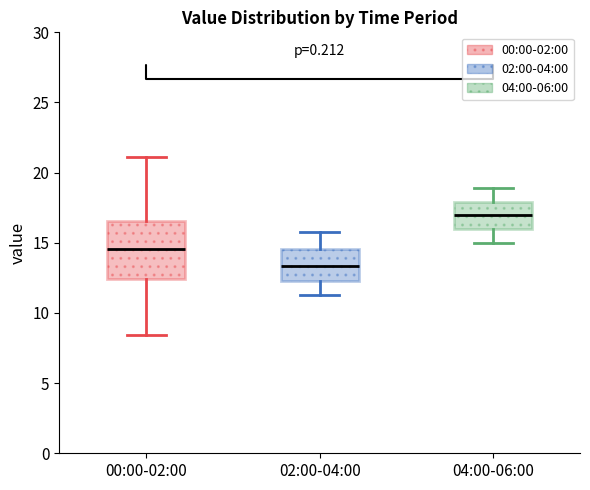

Reading left to right, transcribe this box plot: for each box, give where its median line is, the range the box spans, and where its two whiskers end, as read against the y-axis. The values are not printed on the chart, so give them approximately, as read against the axis.

00:00-02:00: median 14.5, box 12.5 to 16.5, whiskers 8.5 to 21.0
02:00-04:00: median 13.5, box 12.5 to 14.5, whiskers 11.5 to 16.0
04:00-06:00: median 17.0, box 16.0 to 18.0, whiskers 15.0 to 19.0